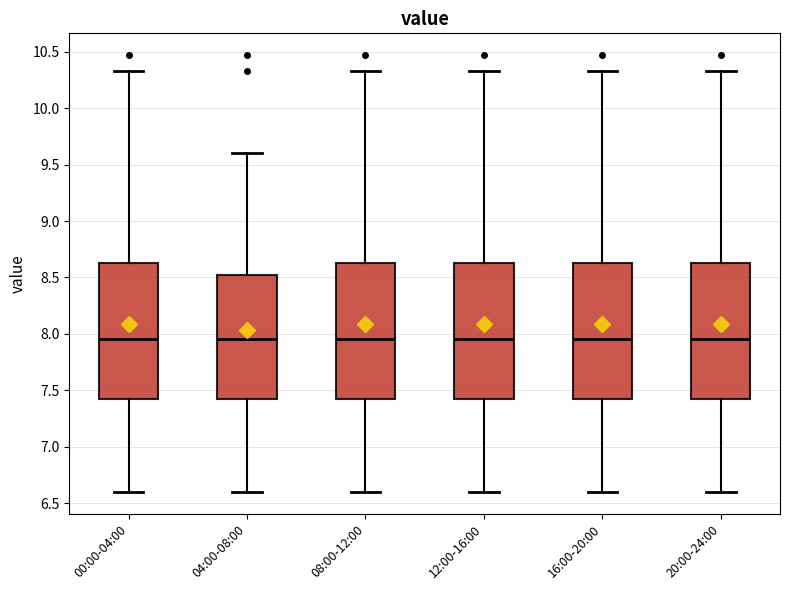

Where does the lower whisker of the box for 12:00-16:00 end on the y-axis? The values are not printed on the chart, so give them approximately, as read against the axis.

6.60